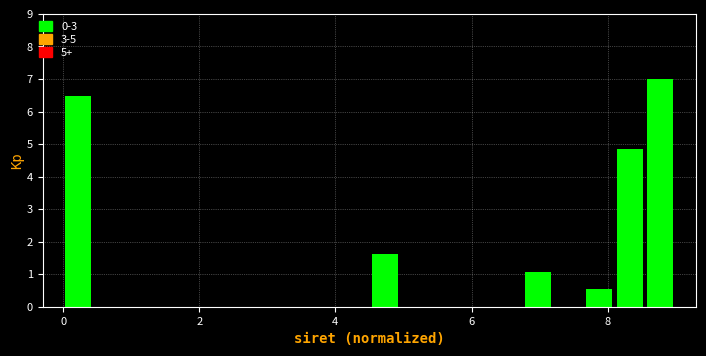

Read against the x-axis, roughly where is the centre of the tallest bar?

8.8